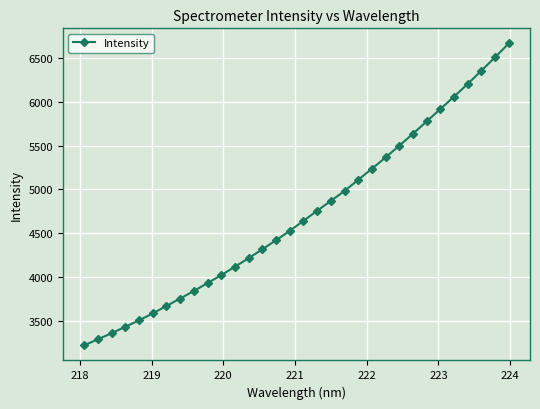

What is the maximum value shown in the chart?

6666.3